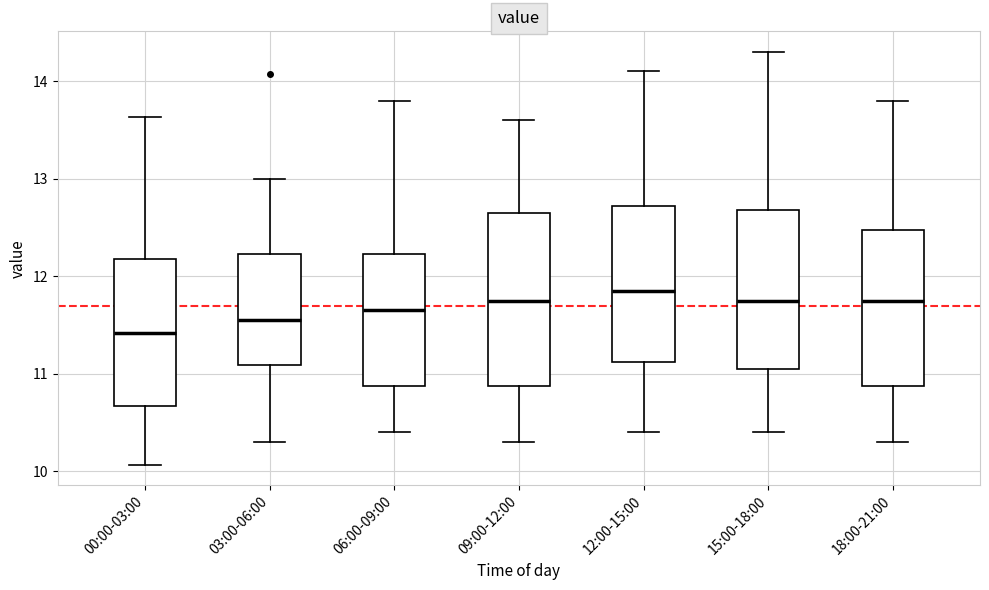

Reading left to right, read every box against the y-axis: the position of its median line, the range the box covers, and the ends of its whiskers. The values are not printed on the chart, so give them approximately, as read against the axis.

00:00-03:00: median 11.4, box 10.7 to 12.2, whiskers 10.1 to 13.6
03:00-06:00: median 11.6, box 11.1 to 12.2, whiskers 10.3 to 13.0
06:00-09:00: median 11.7, box 10.9 to 12.2, whiskers 10.4 to 13.8
09:00-12:00: median 11.8, box 10.9 to 12.7, whiskers 10.3 to 13.6
12:00-15:00: median 11.9, box 11.1 to 12.7, whiskers 10.4 to 14.1
15:00-18:00: median 11.8, box 11.1 to 12.7, whiskers 10.4 to 14.3
18:00-21:00: median 11.8, box 10.9 to 12.5, whiskers 10.3 to 13.8